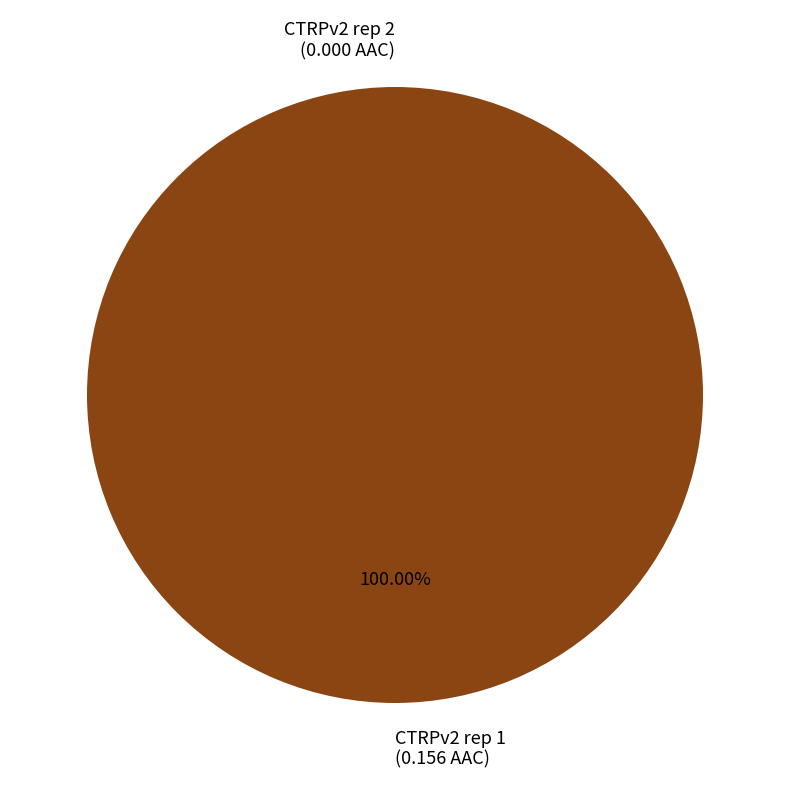

Which category has the smallest portion of the pie?

CTRPv2 rep 2